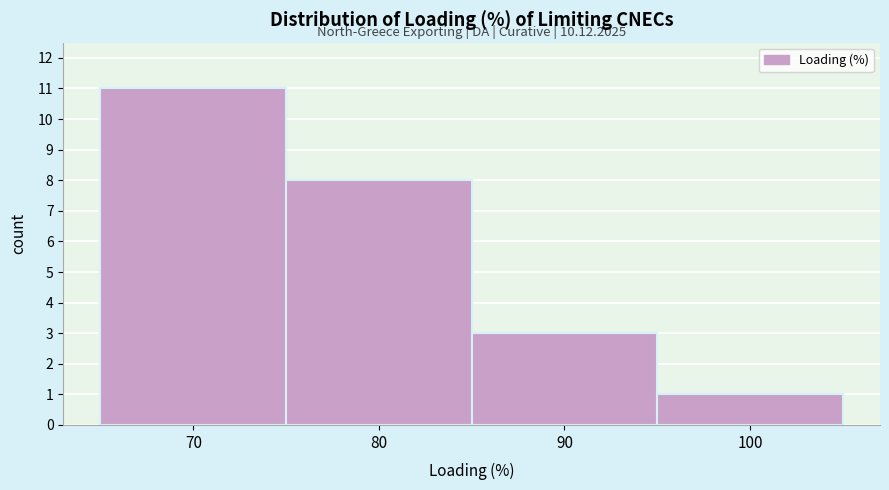

Reading left to right, extract all data points from this chart.

70=11	80=8	90=3	100=1